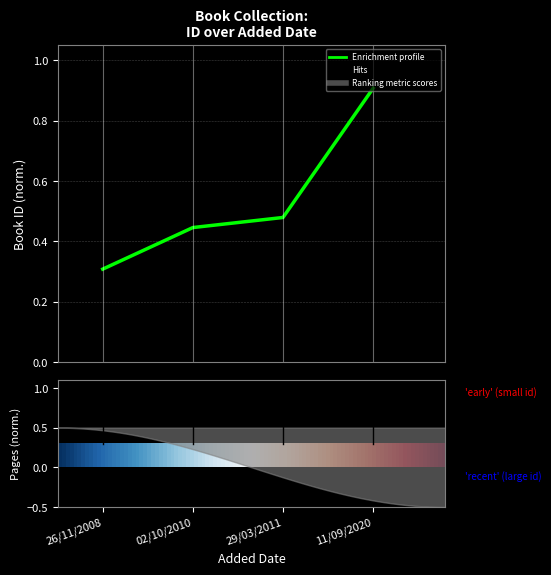

True or false: the data shows 0.7 at 29/03/2011.

False